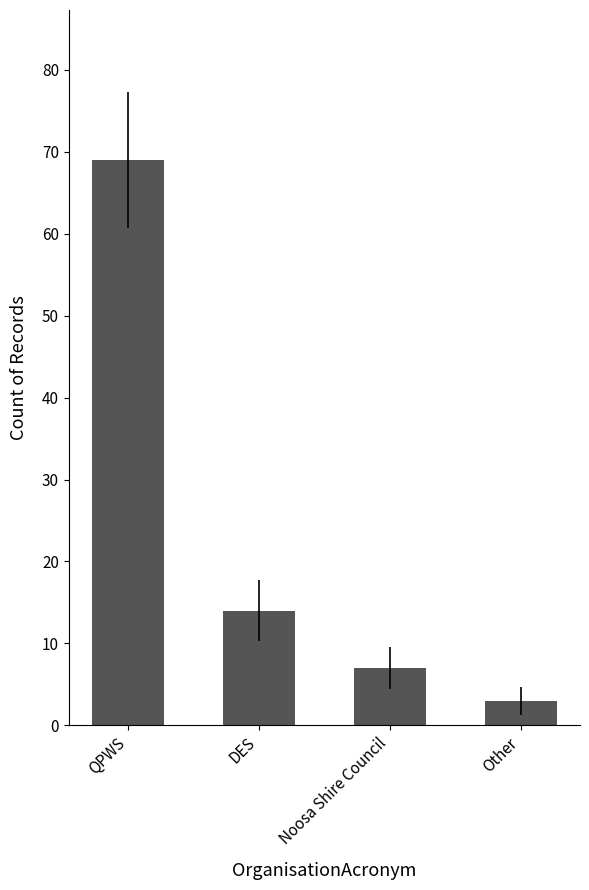

Reading left to right, what are all the values shown in this chart?

69	14	7	3